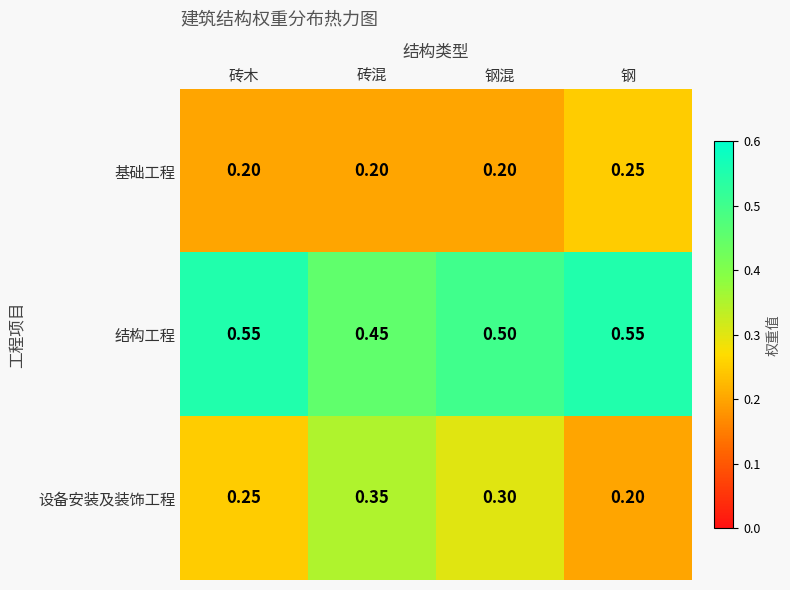

List the labels in order of 设备安装及装饰工程 value, largest first.

砖混, 钢混, 砖木, 钢